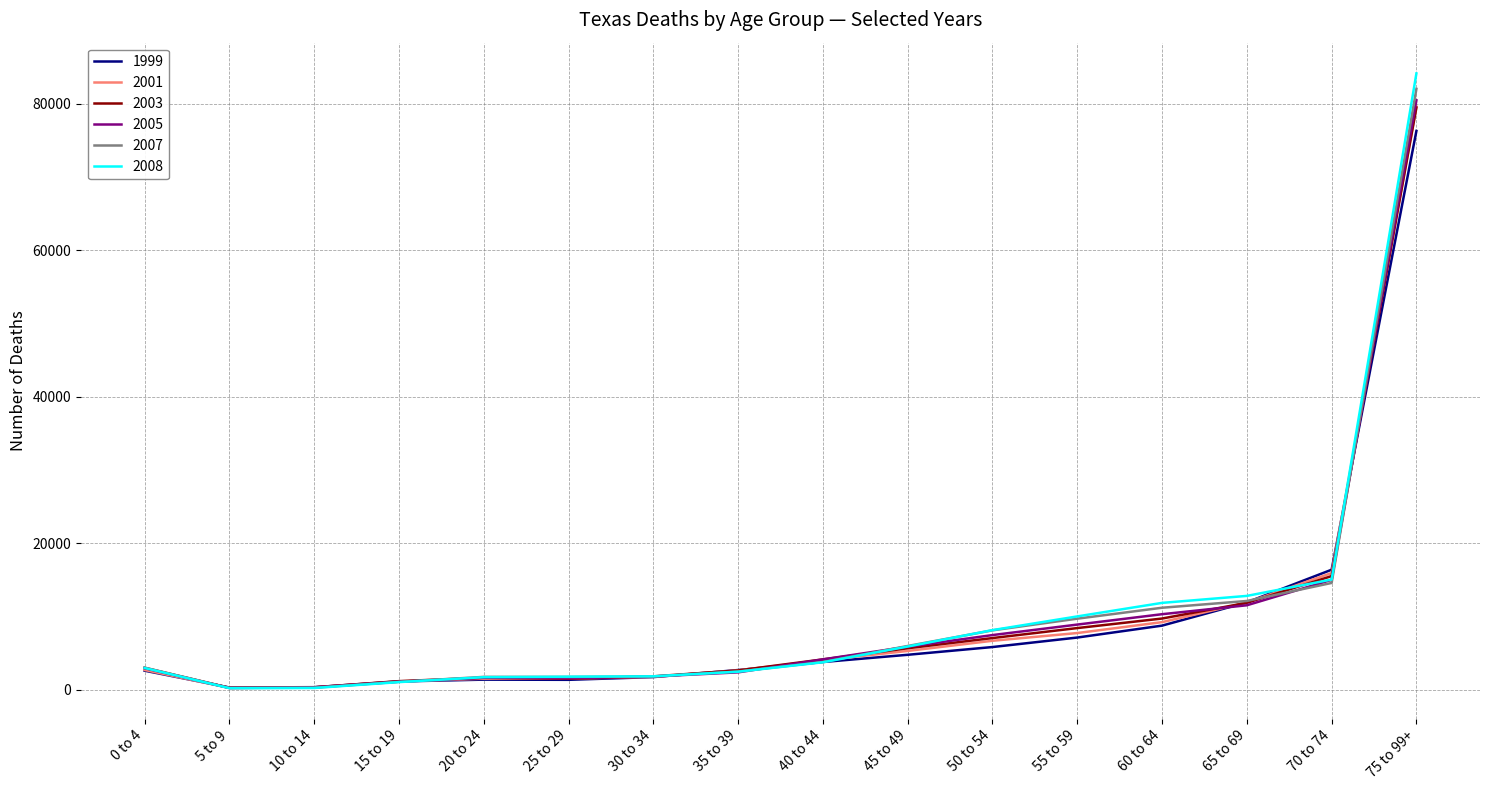

Which series has the widest spread of values?

2008